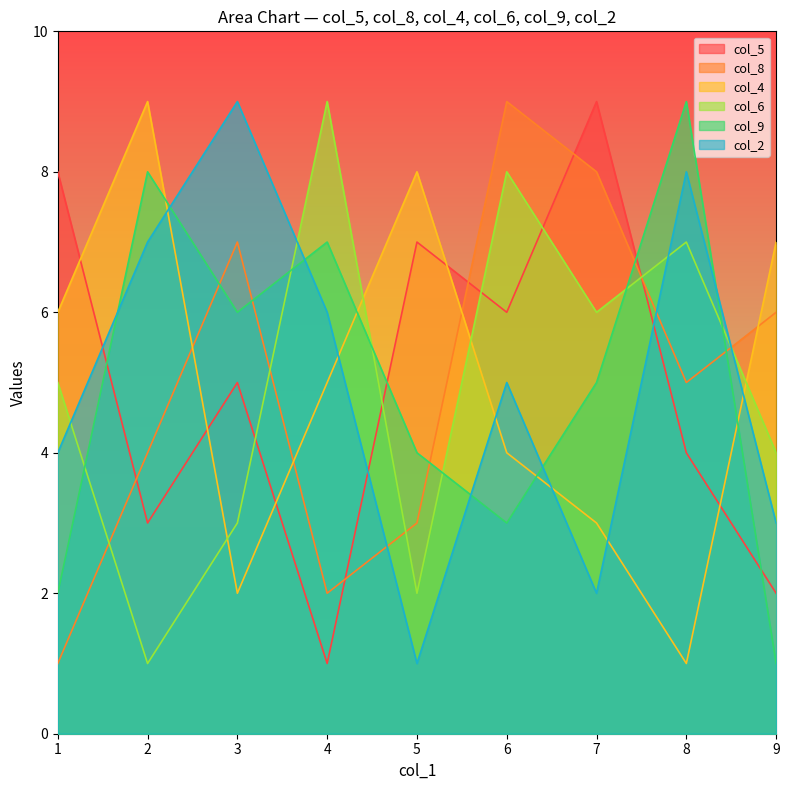

Which has a higher value, 6 or 9?

6